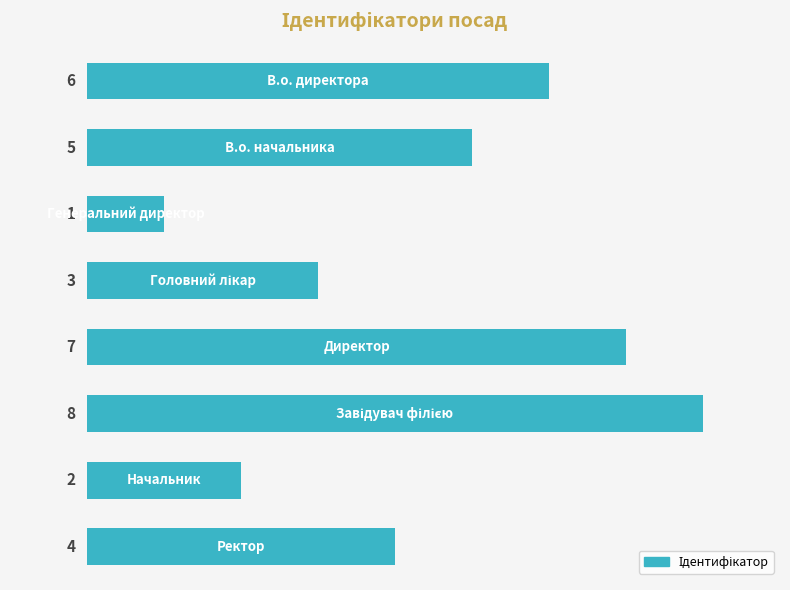

What is the value of the 3rd bar from the top?

1